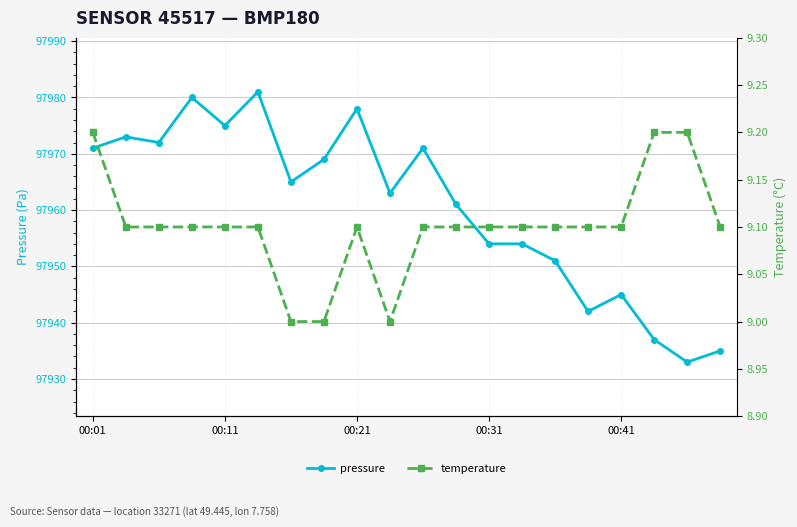

True or false: temperature and pressure intersect in this chart.

False